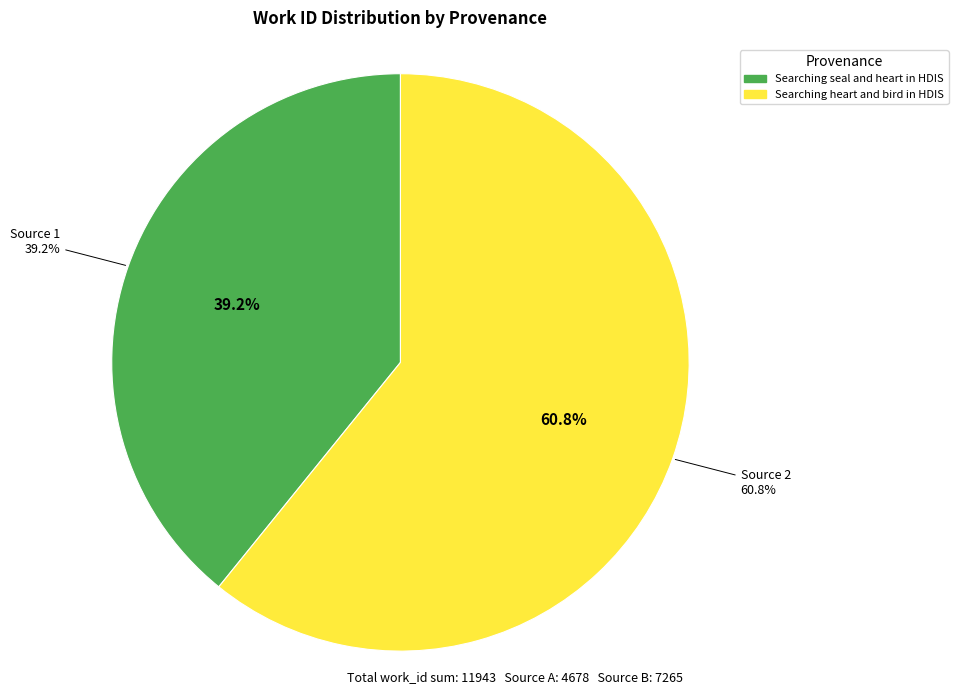

What percentage is the Searching heart and bird in HDIS slice, to the nearest percent?

61%